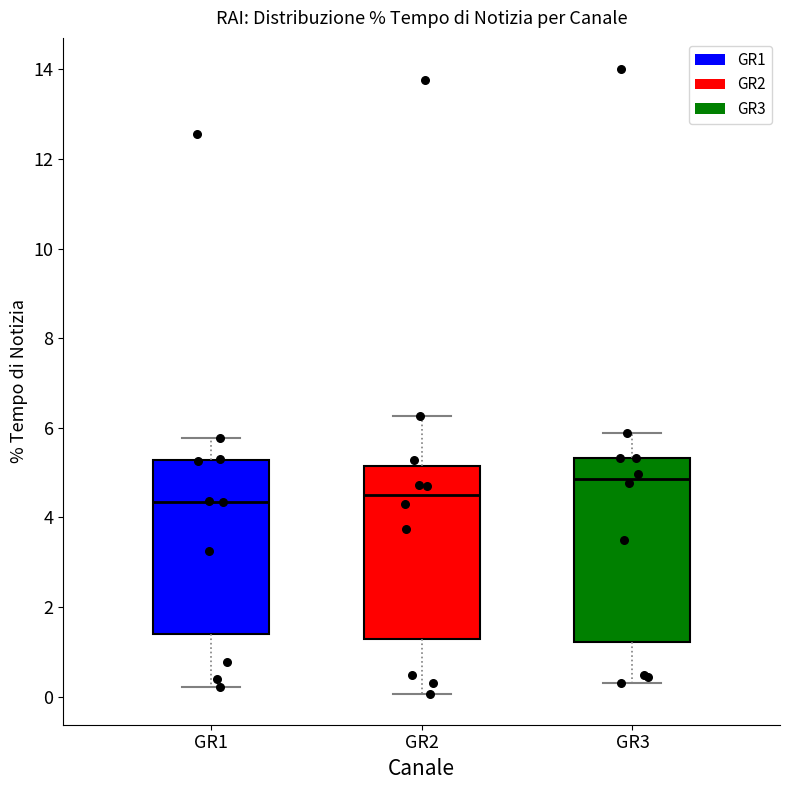

Reading left to right, transcribe this box plot: for each box, give where its median line is, the range the box spans, and where its two whiskers end, as read against the y-axis. The values are not printed on the chart, so give them approximately, as read against the axis.

GR1: median 4.4, box 1.4 to 5.2, whiskers 0.2 to 5.8
GR2: median 4.4, box 1.2 to 5.2, whiskers 0.0 to 6.2
GR3: median 4.8, box 1.2 to 5.4, whiskers 0.2 to 5.8